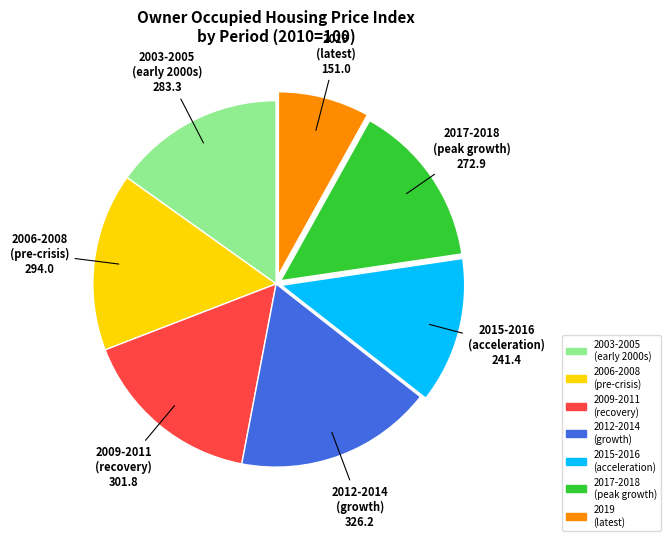

How many segments does this pie chart have?

7